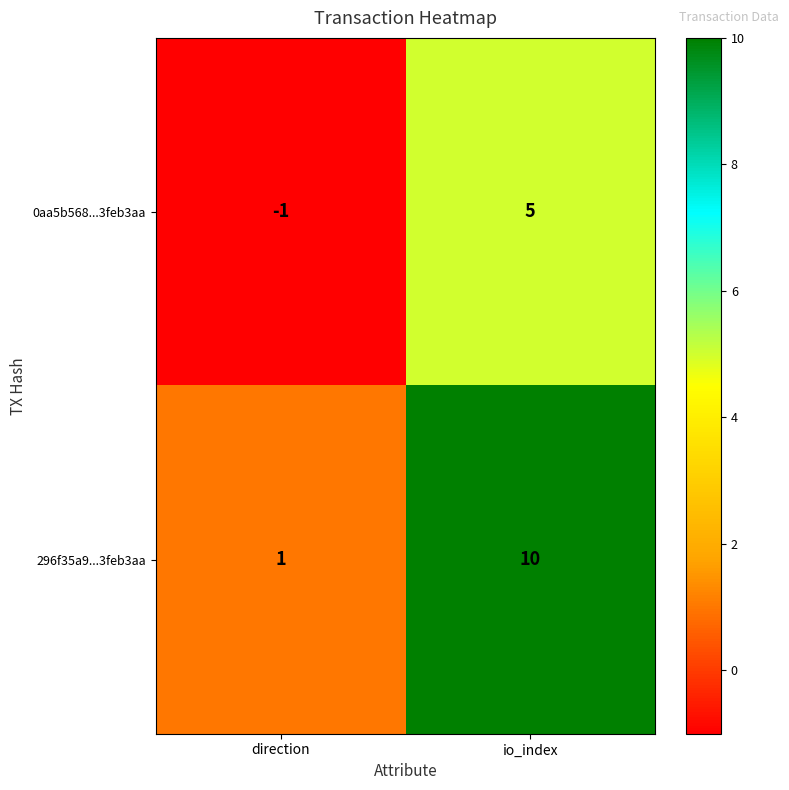

Reading left to right, transcribe all the data shown in this chart.

0aa5b568...3feb3aa: -1	5
296f35a9...3feb3aa: 1	10